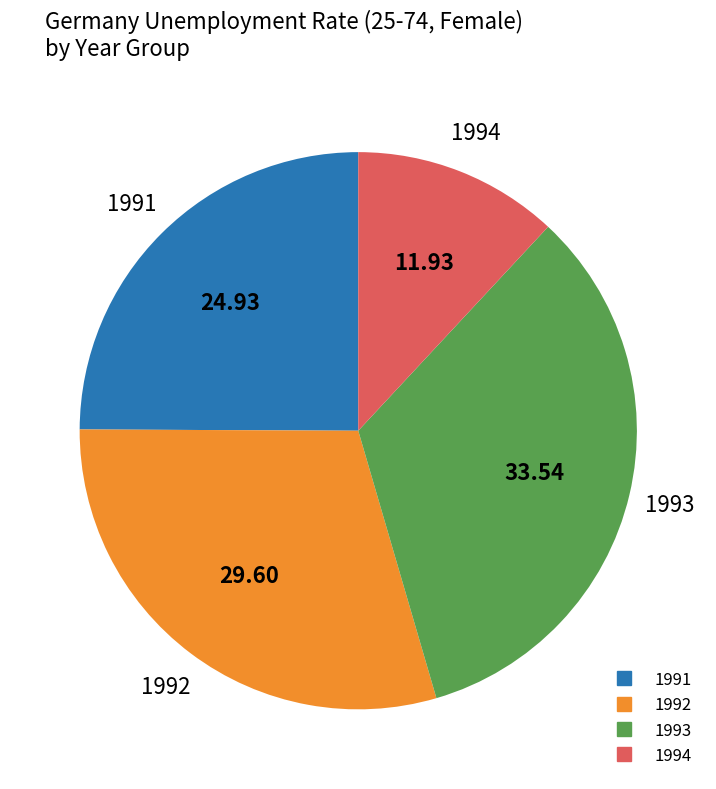

Is there a majority slice in this chart?

No